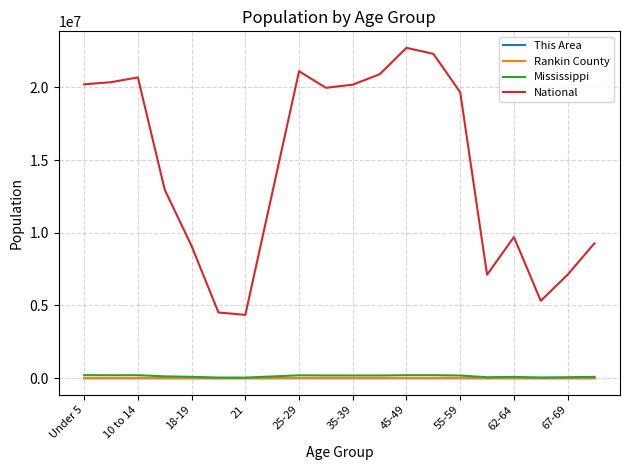

True or false: This Area has more than 1 interior local peaks.

True